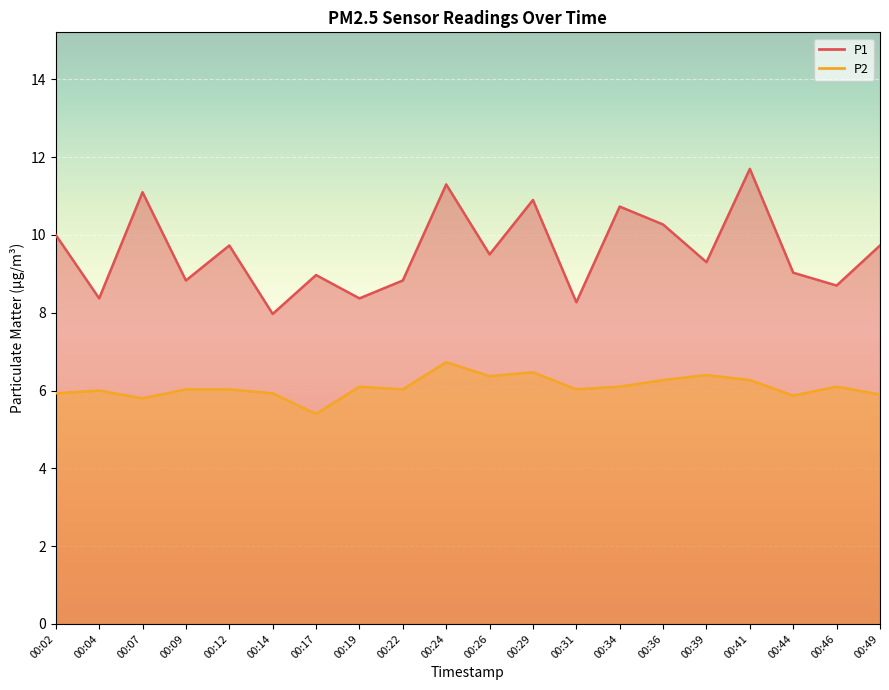

Is it true that P1 equals 9.0 at 00:17?

True